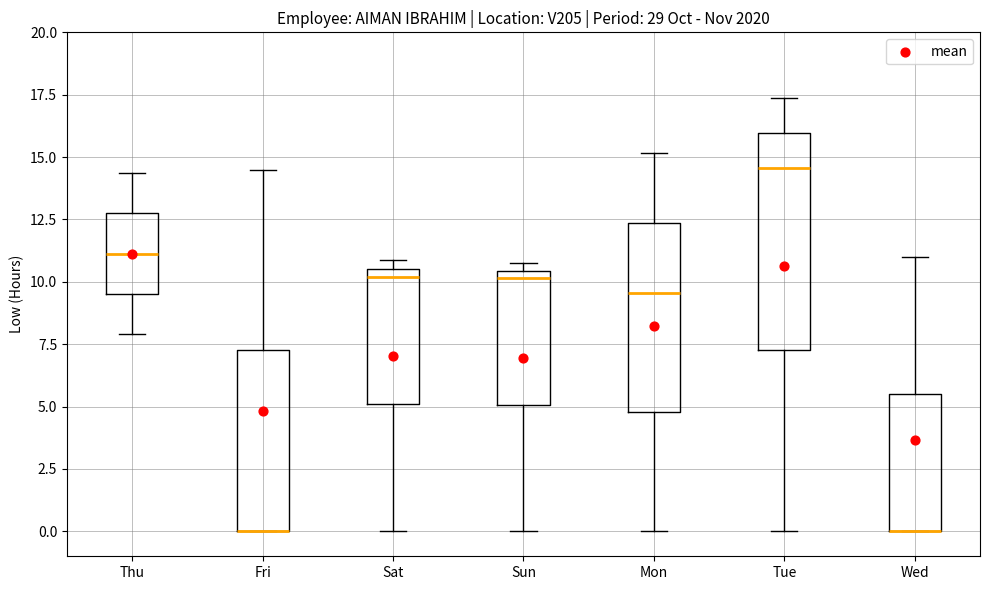

Reading left to right, transcribe this box plot: for each box, give where its median line is, the range the box spans, and where its two whiskers end, as read against the y-axis. The values are not printed on the chart, so give them approximately, as read against the axis.

Thu: median 11.0, box 9.5 to 12.5, whiskers 8.0 to 14.5
Fri: median 0.0 (drawn on the box's lower edge), box 0.0 to 7.5, whiskers 0.0 to 14.5
Sat: median 10.0, box 5.0 to 10.5, whiskers 0.0 to 11.0
Sun: median 10.0, box 5.0 to 10.5, whiskers 0.0 to 11.0
Mon: median 9.5, box 5.0 to 12.5, whiskers 0.0 to 15.0
Tue: median 14.5, box 7.5 to 16.0, whiskers 0.0 to 17.5
Wed: median 0.0 (drawn on the box's lower edge), box 0.0 to 5.5, whiskers 0.0 to 11.0